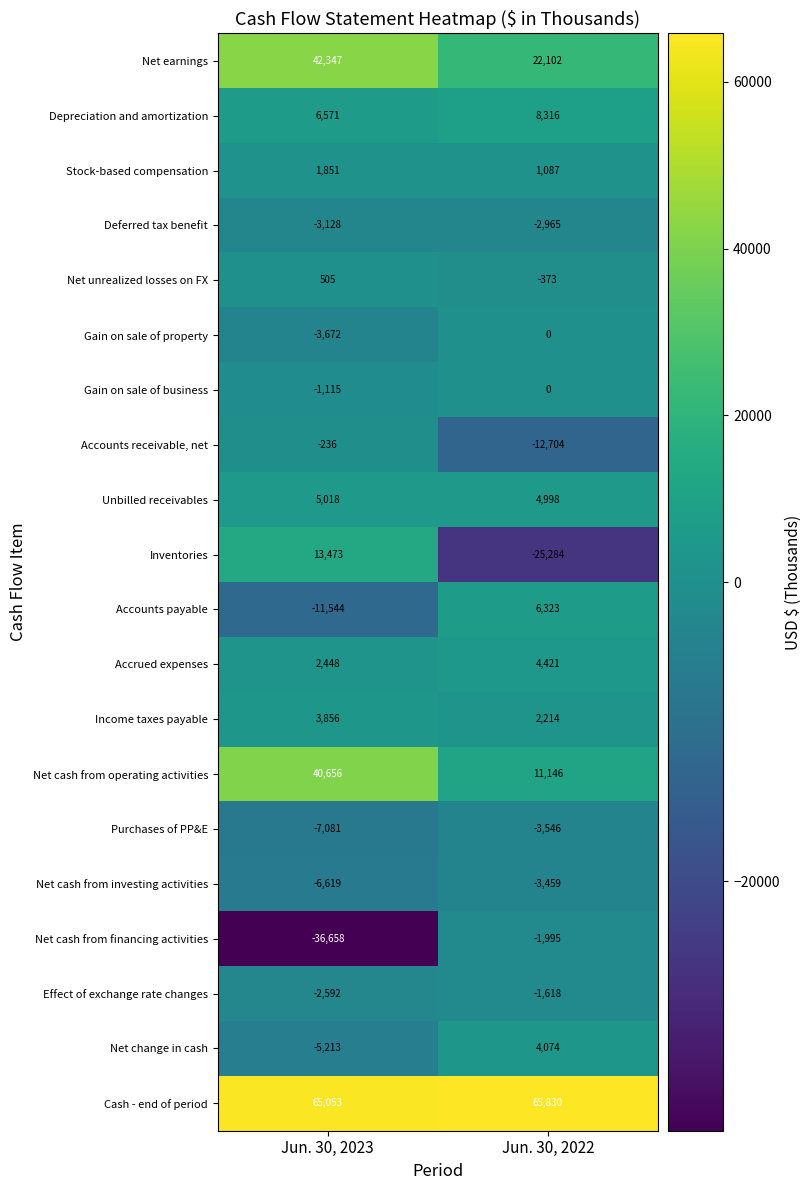

The value of Accounts payable at Jun. 30, 2023 is -7077. True or false?

False